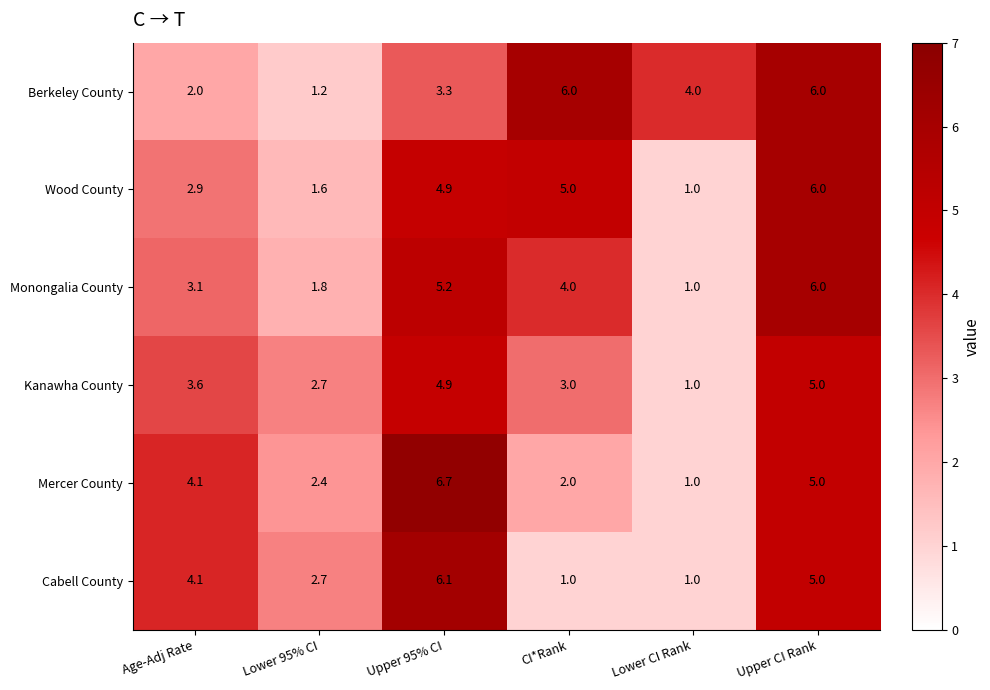

What is the average value of the Mercer County series?

3.5